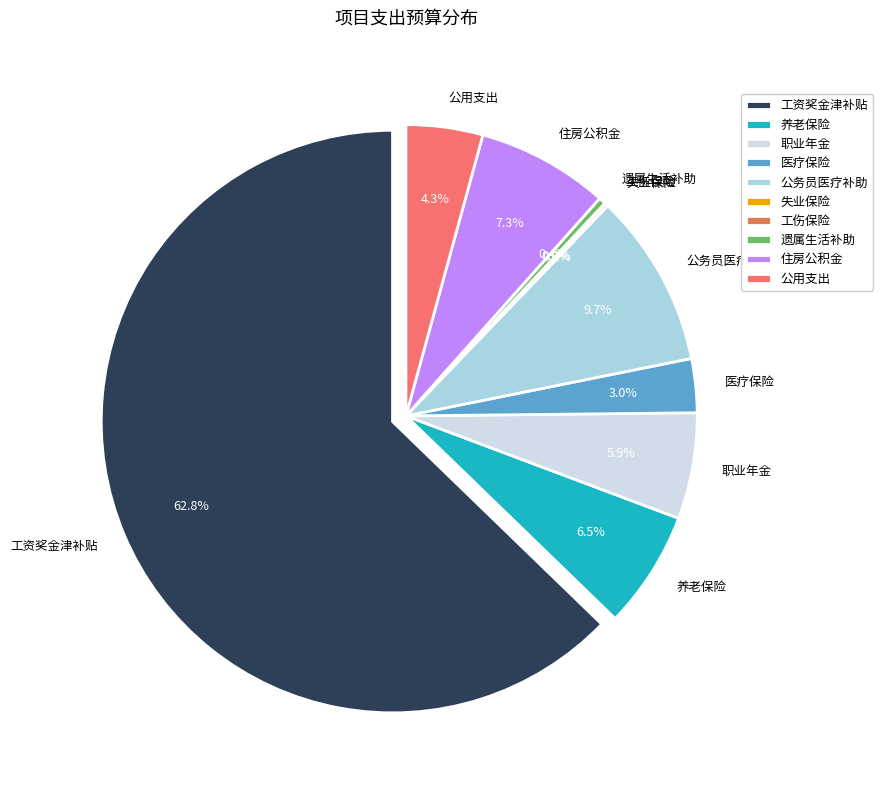

True or false: 公用支出 accounts for 10% of the total.

False